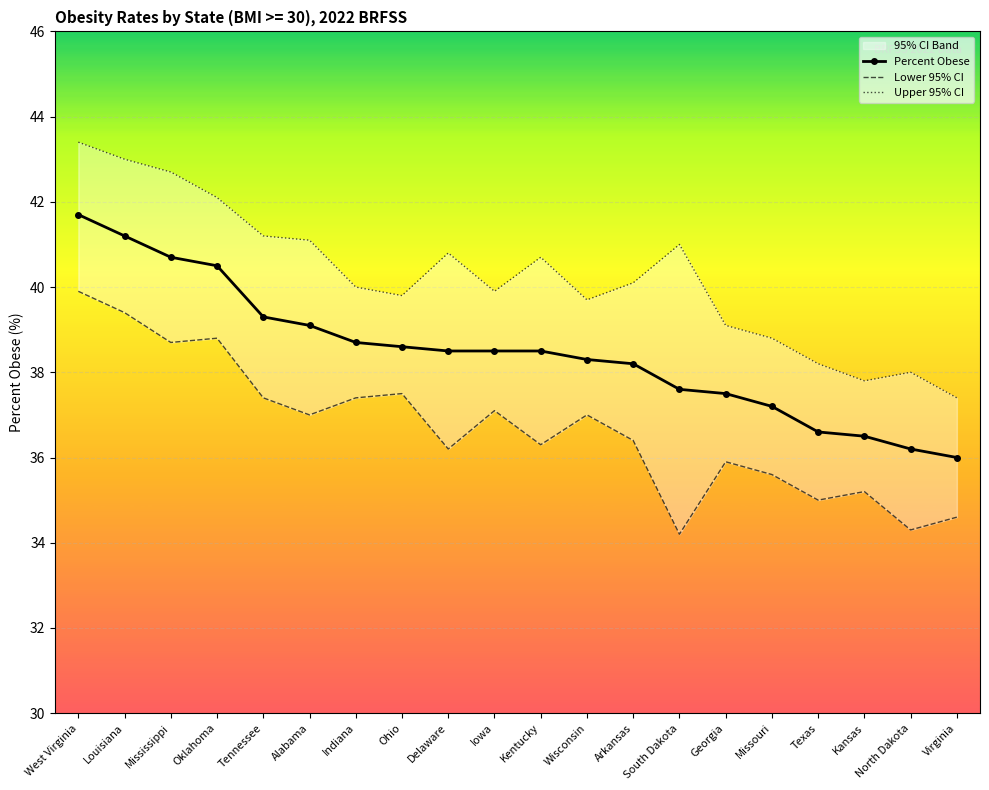

Which series has the widest spread of values?

Upper 95% CI